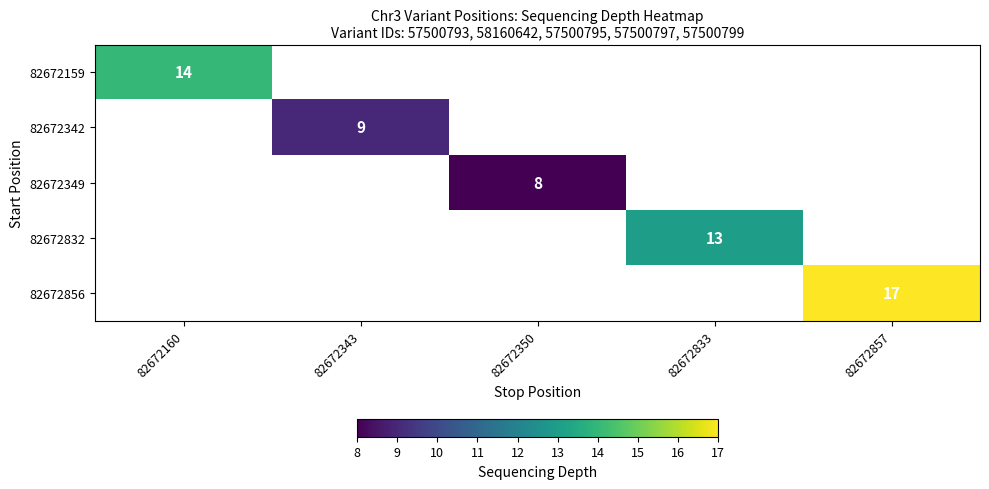

True or false: 82672342 has a value of 9.0 at 82672343.

True